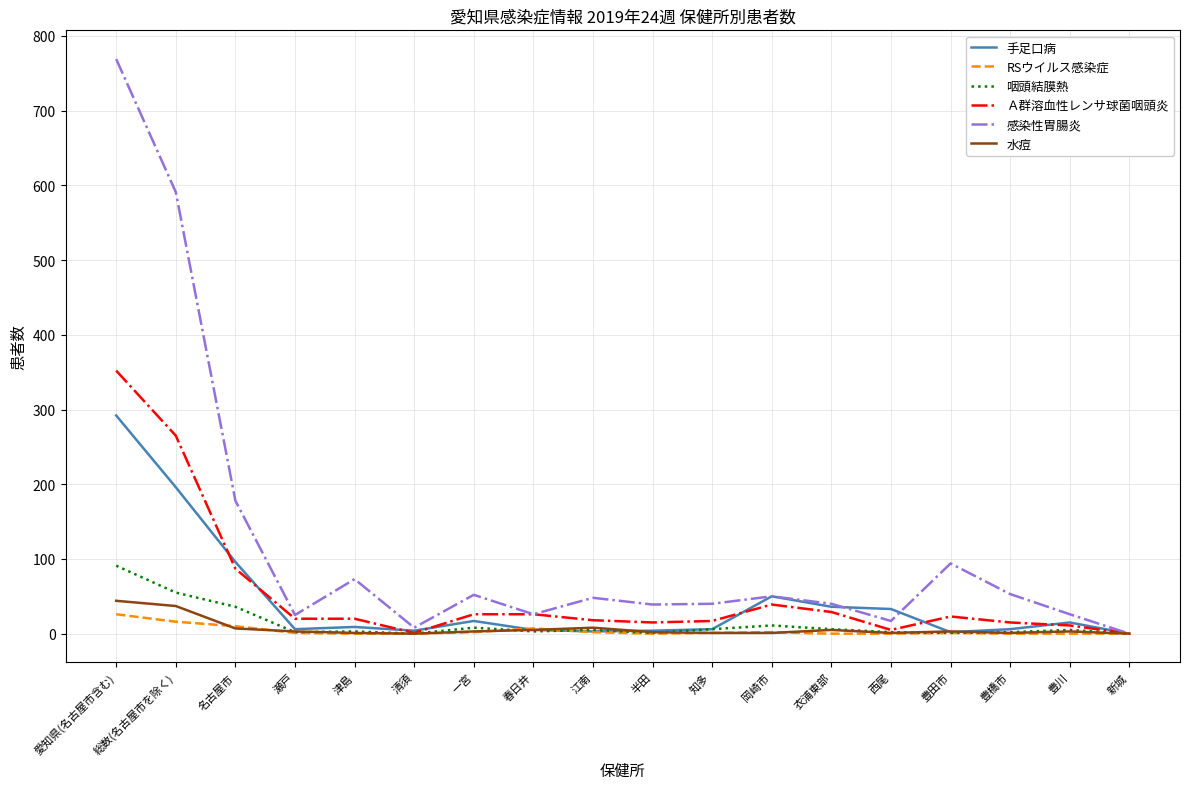

What is the average value of the 咽頭結膜熱 series?

13